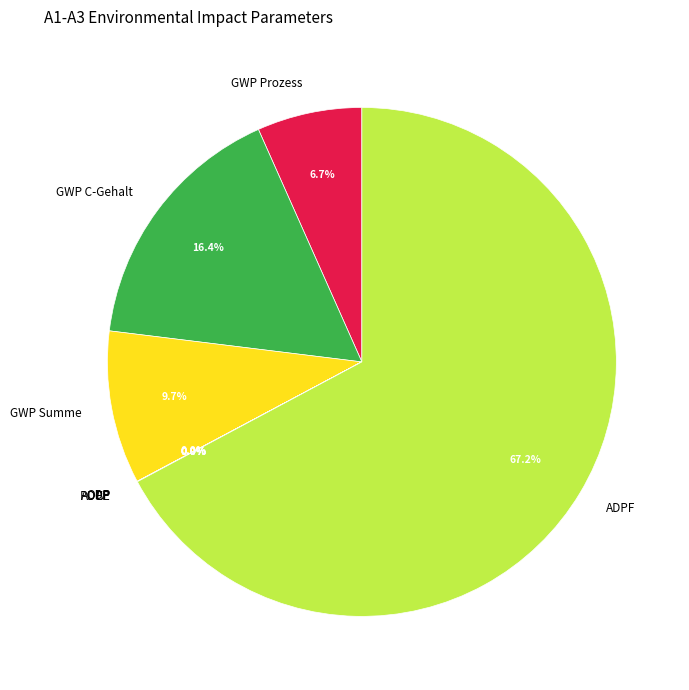

Which category has the biggest portion of the pie?

ADPF